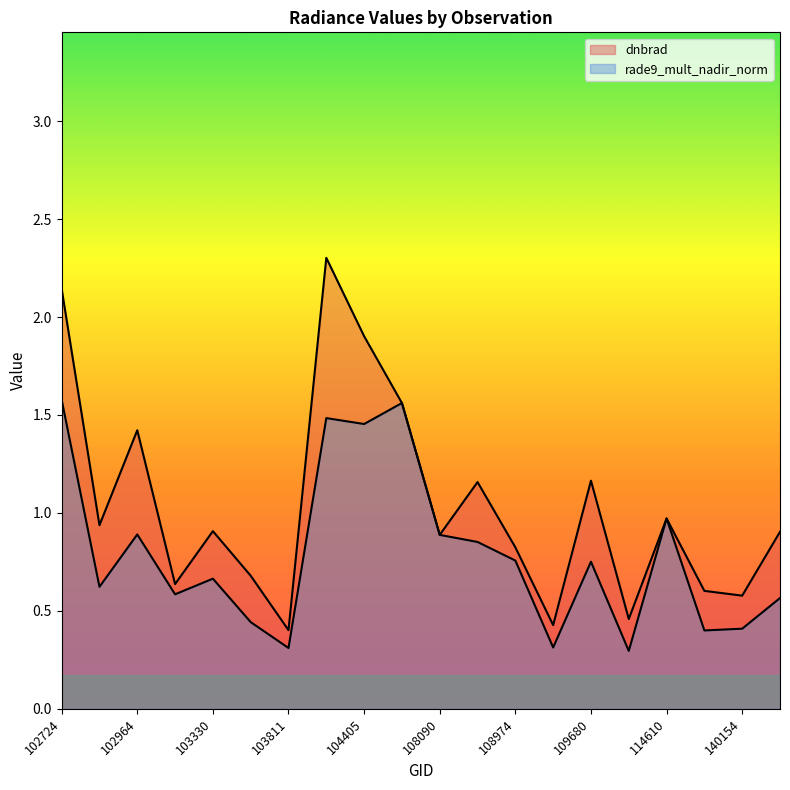

Rank the categories by dnbrad value from highest to lowest.

104287, 102724, 104405, 104522, 102964, 109680, 108268, 114610, 102845, 103330, 143041, 108090, 108974, 103448, 103211, 139754, 140154, 110560, 109147, 103811